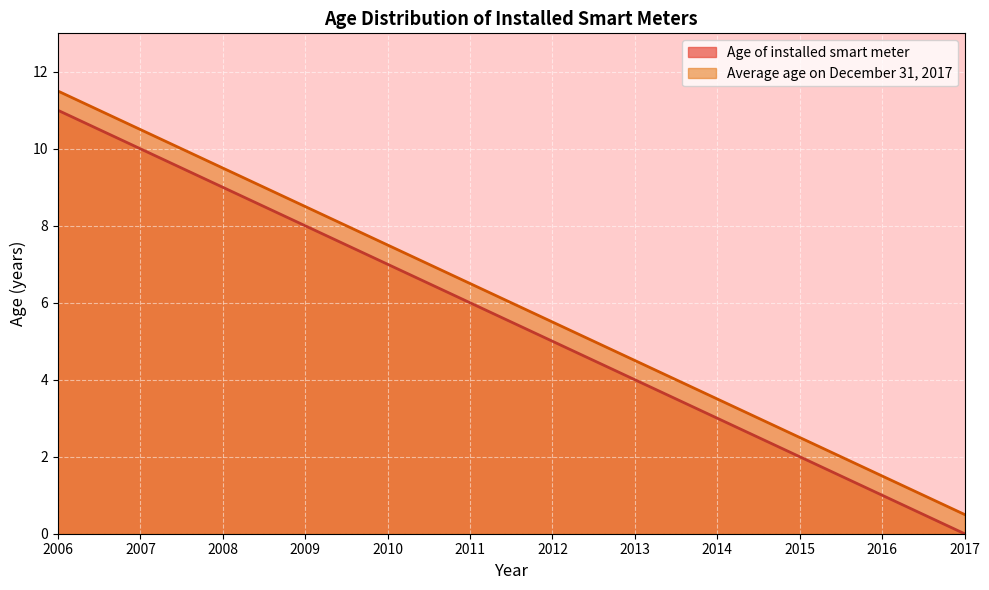

Which series has the largest range (max minus min)?

Age of installed smart meter